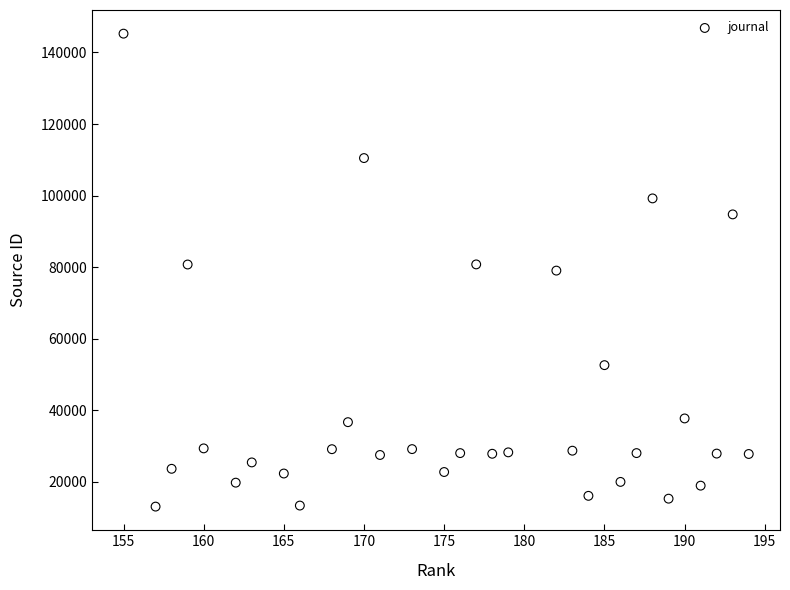

What is the range of X values (max minus min)?

39